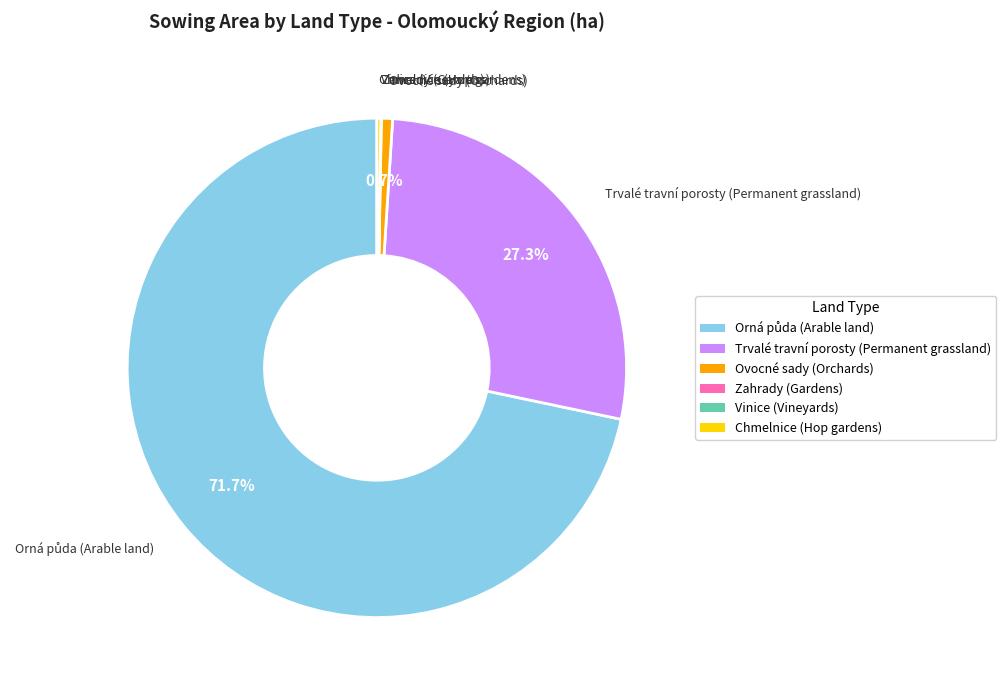

Does any single category account for the majority?

Yes